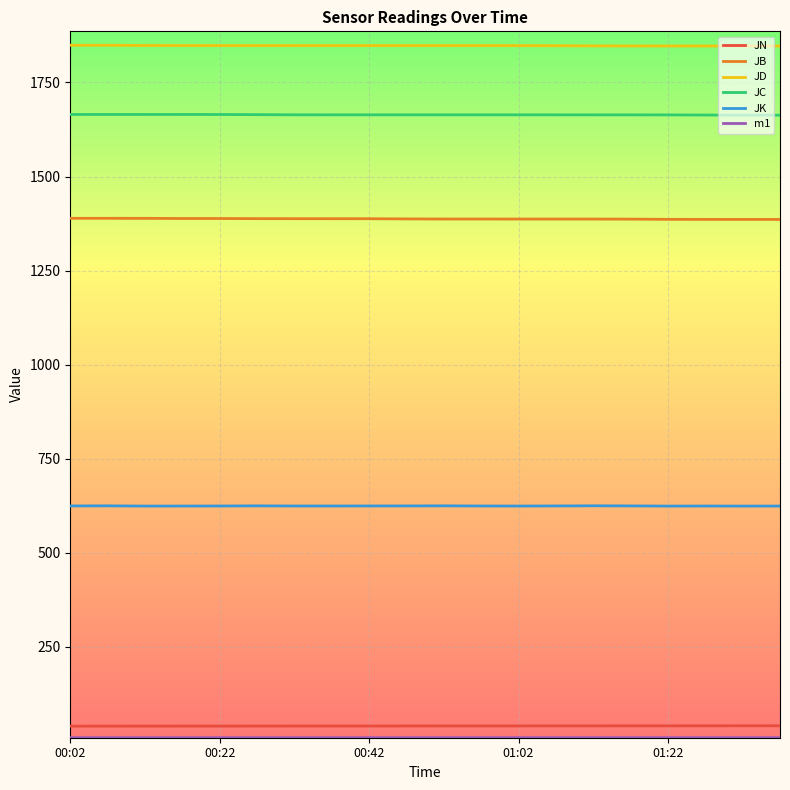

Which series has the largest total across all categories?

JD